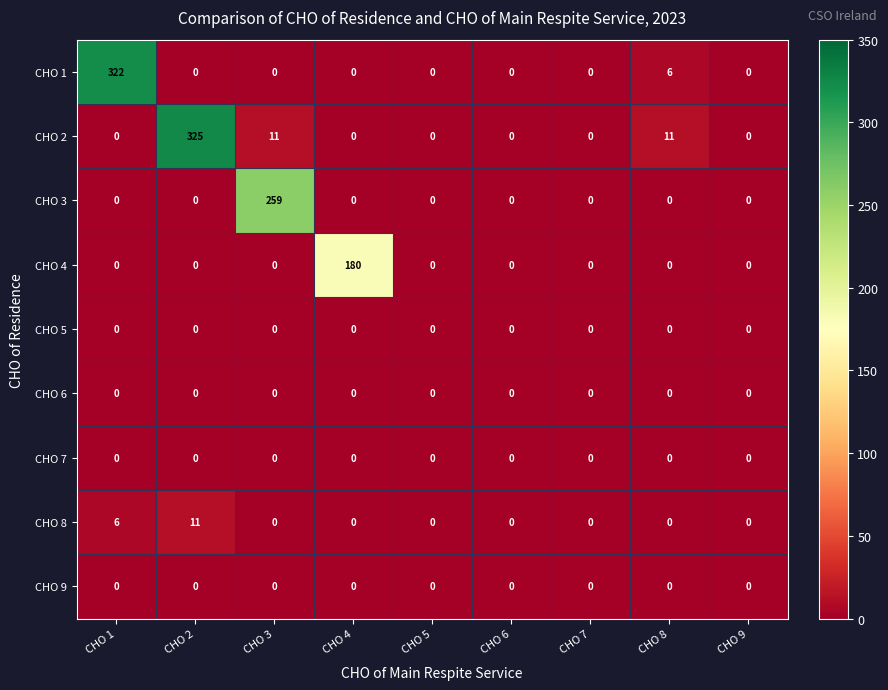

At which category is the sum across all series the highest?

CHO 2